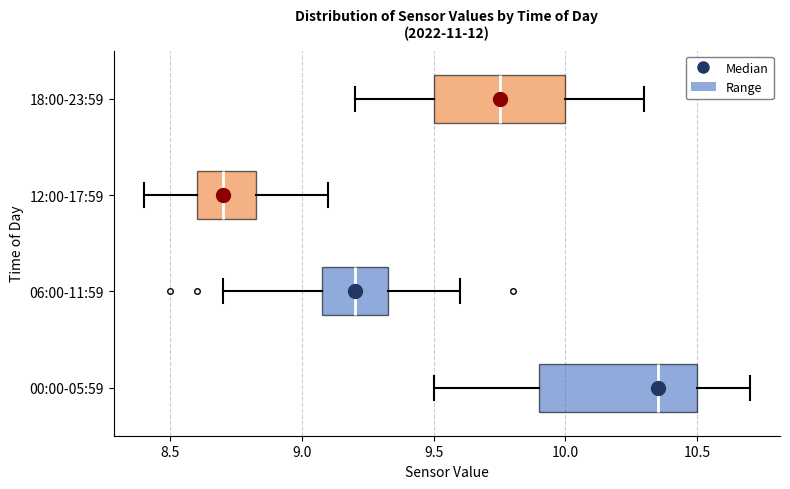

Reading bottom to top, read every box against the x-axis: the position of its median line, the range the box covers, and the ends of its whiskers. The values are not printed on the chart, so give them approximately, as read against the axis.

00:00-05:59: median 10.35, box 9.90 to 10.50, whiskers 9.50 to 10.70
06:00-11:59: median 9.20, box 9.10 to 9.35, whiskers 8.70 to 9.60
12:00-17:59: median 8.70, box 8.60 to 8.85, whiskers 8.40 to 9.10
18:00-23:59: median 9.75, box 9.50 to 10.00, whiskers 9.20 to 10.30